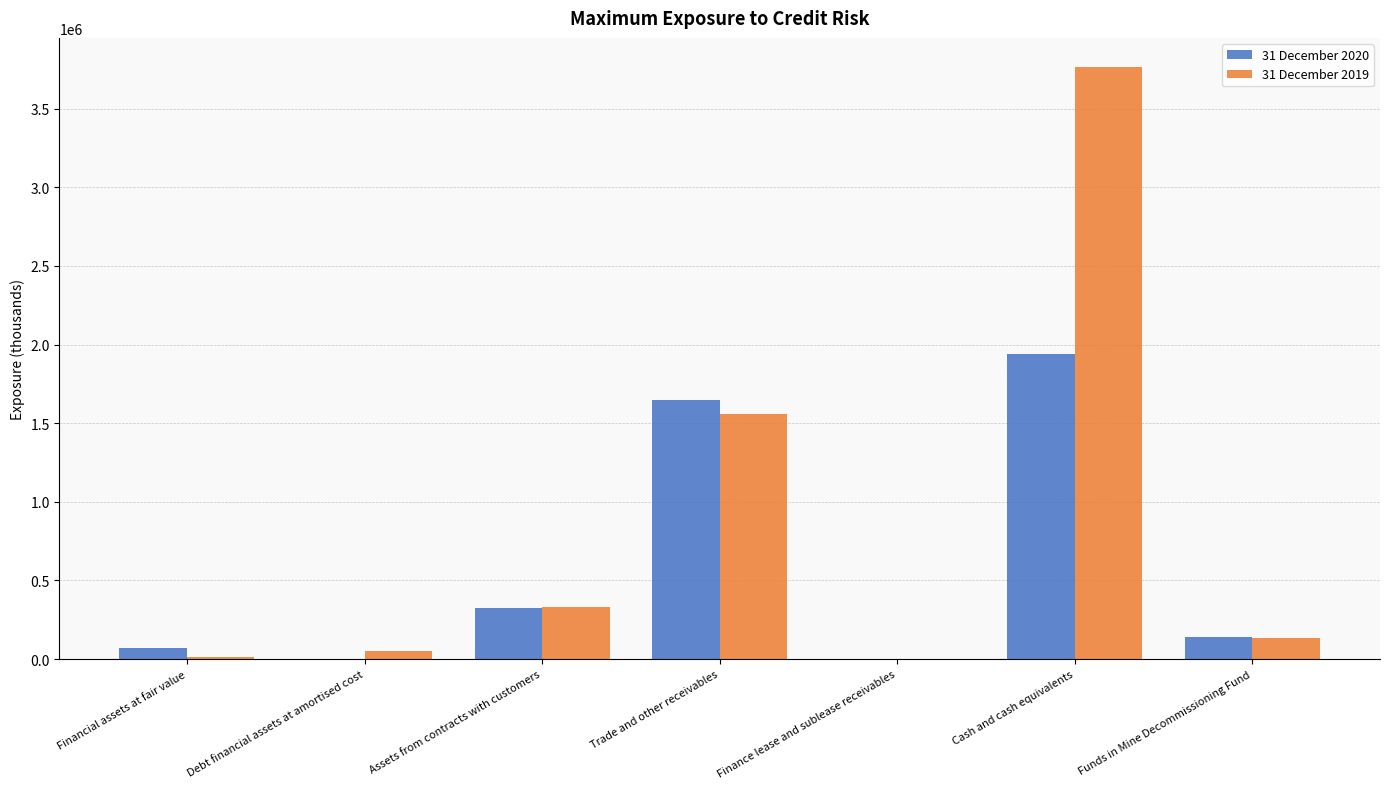

At which label does 31 December 2020 first exceed 141591?

Assets from contracts with customers